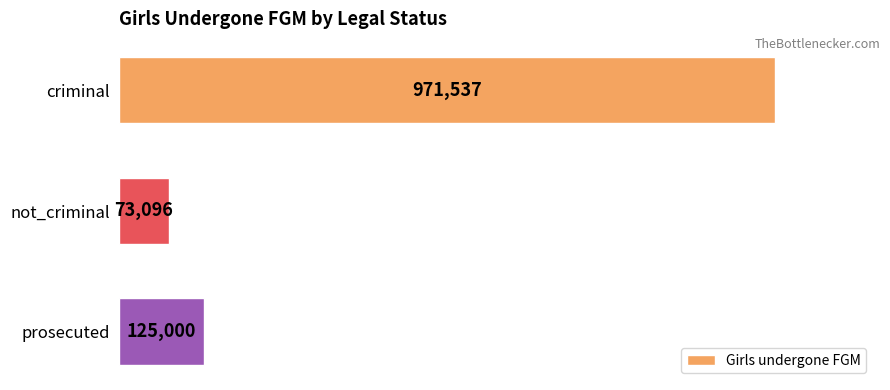

What is the value of the 3rd bar from the top?

125000